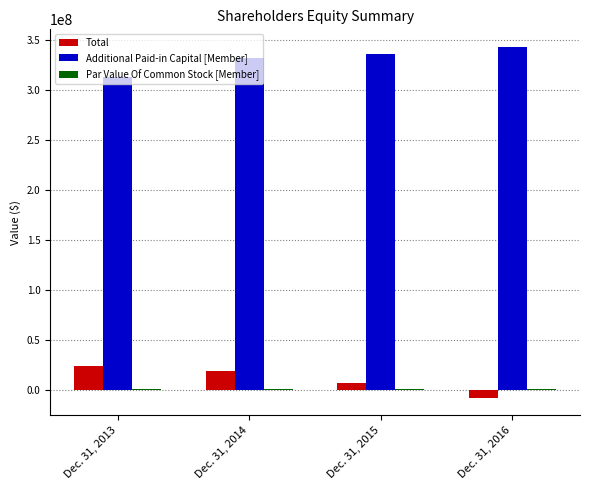

Which series has the largest total across all categories?

Additional Paid-in Capital [Member]